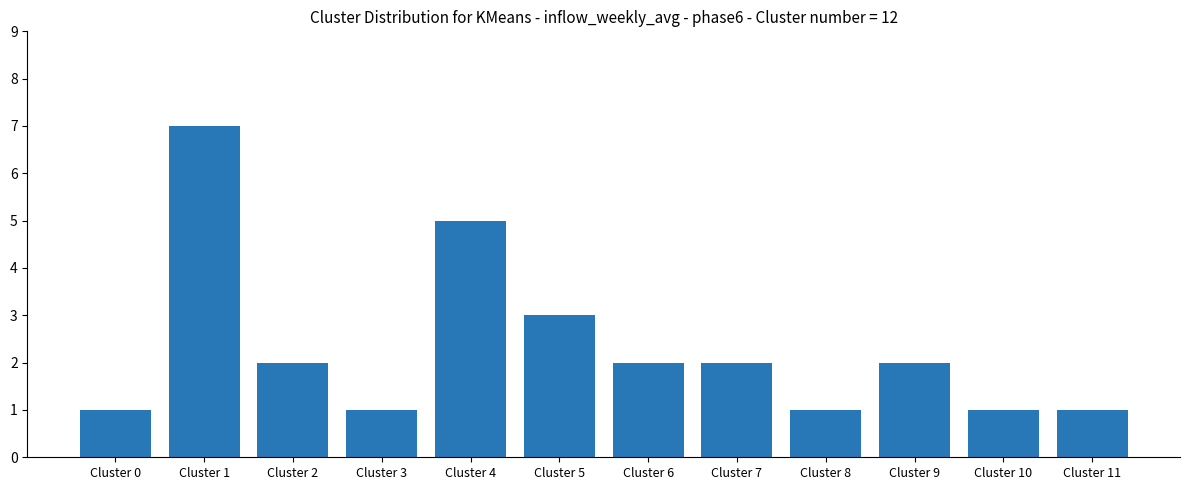

What is the maximum value shown in the chart?

7